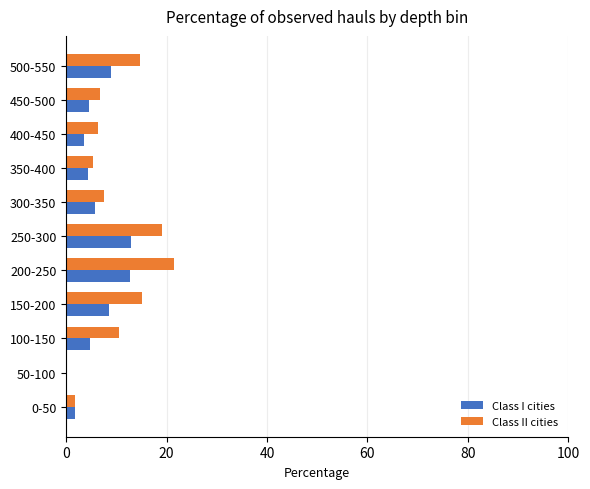

Between 0-50 and 100-150, which series saw the biggest shift?

Class II cities